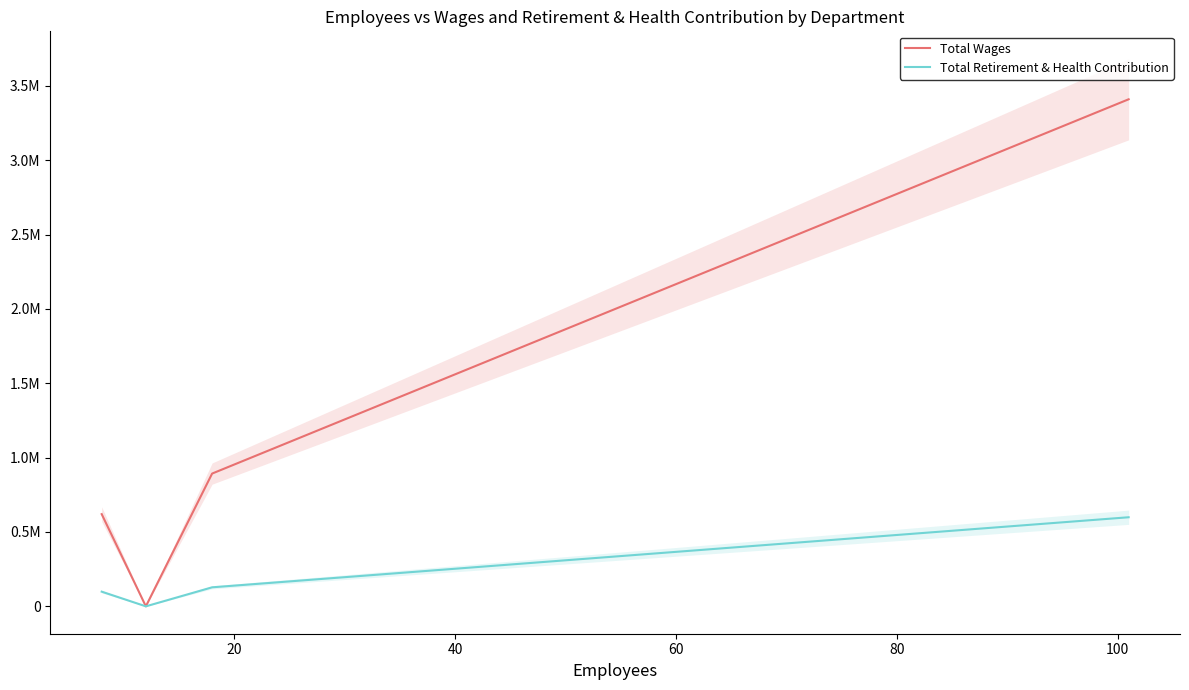

At 40, list the series in order from smallest to largest.

Total Retirement & Health Contribution, Total Wages